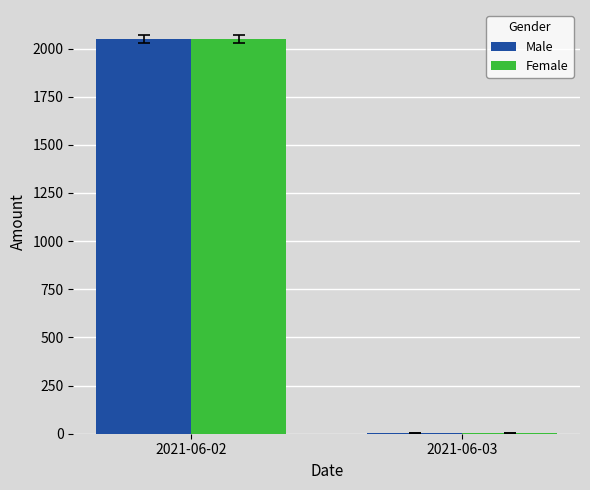

Reading left to right, list all the values displayed in this chart.

Male: 2050.8	4.0
Female: 2050.8	5.0